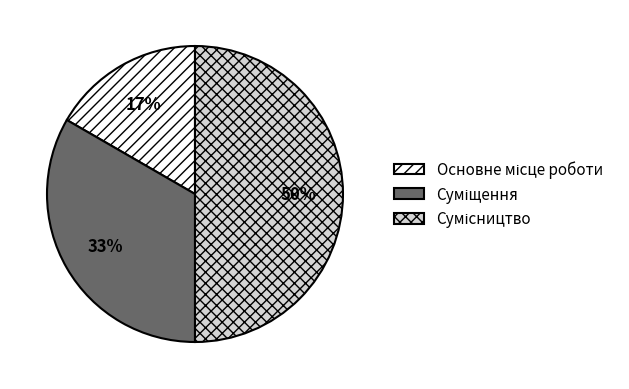

To the nearest percent, what is the difference between the largest and smallest slice percentages?

33%